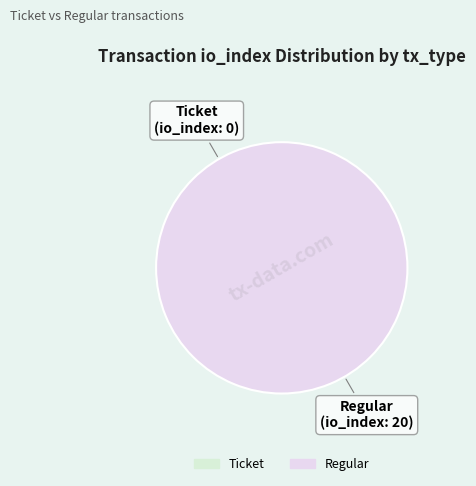

Combined, do Ticket and Regular account for over 50%?

Yes